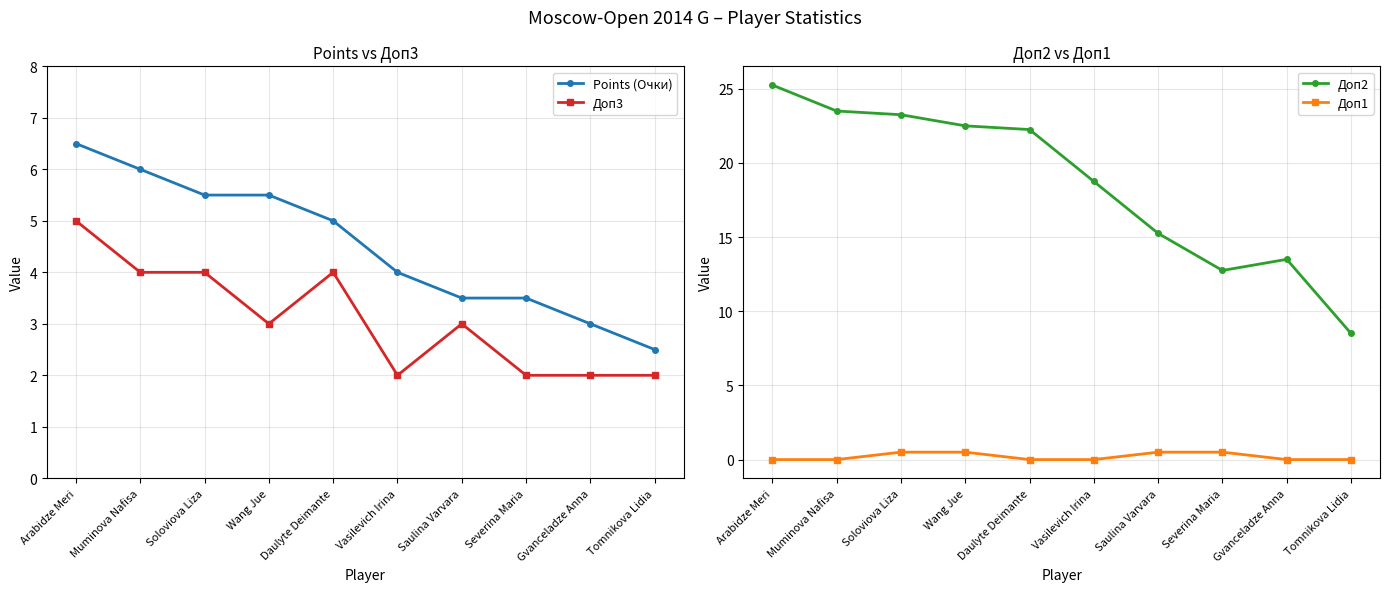

What are all the series names shown in the legend?

Points (Очки), Доп3, Доп2, Доп1